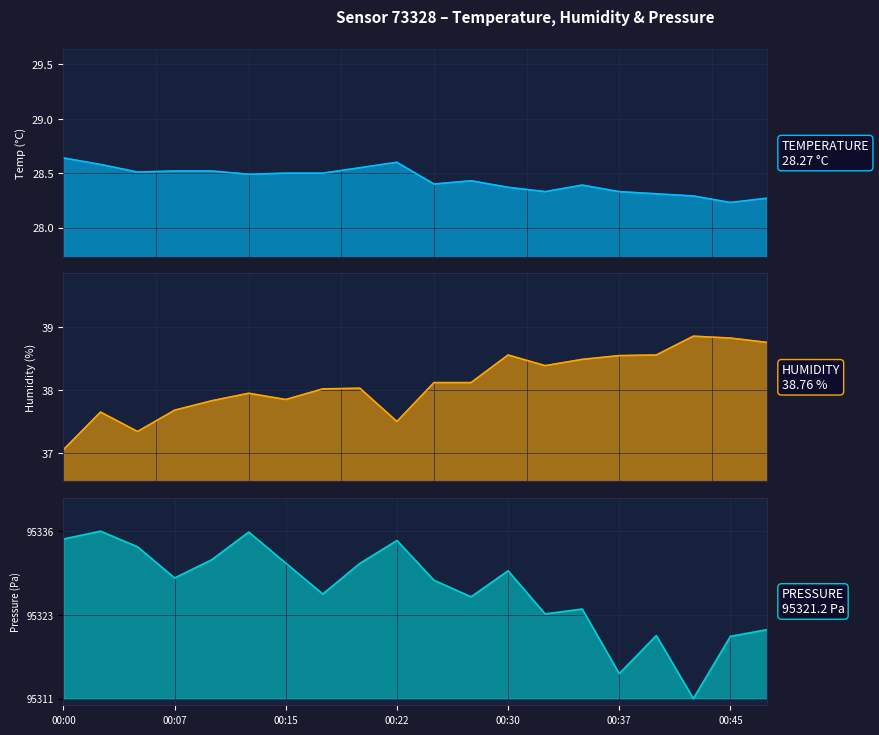

At how many categories does at least one series exceed 29?

20